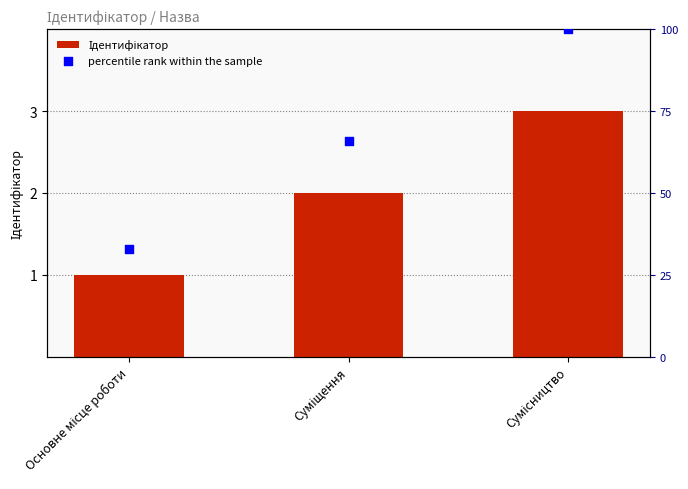

Which series contains the lowest Y value?

Ідентифікатор